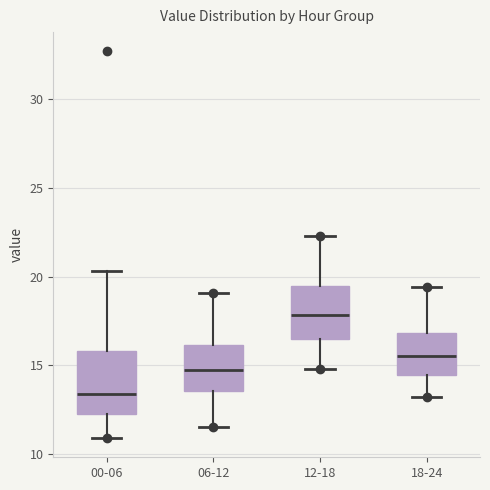

Where is the upper edge of the box for 12-18 on the y-axis? The values are not printed on the chart, so give them approximately, as read against the axis.

19.5